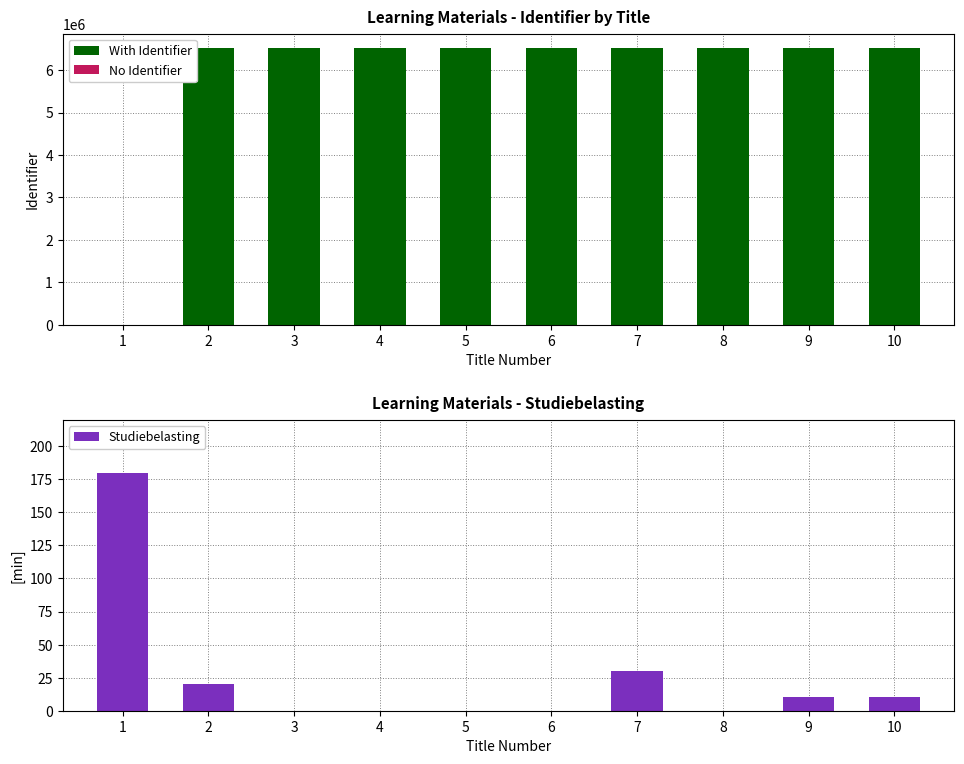

Is the value of Identifier at 8 greater than the value of Studiebelasting at 5?

Yes